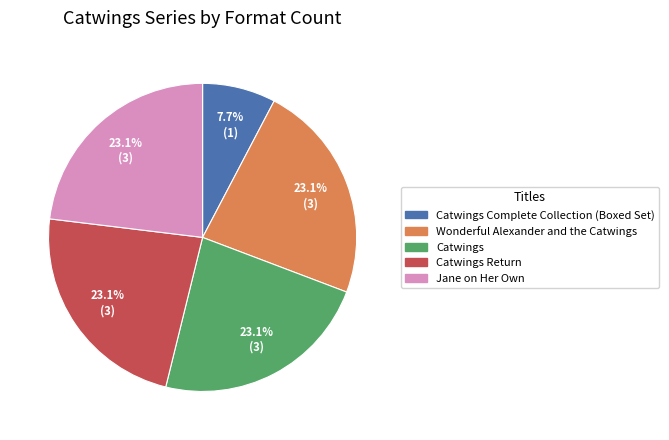

What is the smallest slice in the pie chart?

Catwings Complete Collection (Boxed Set)